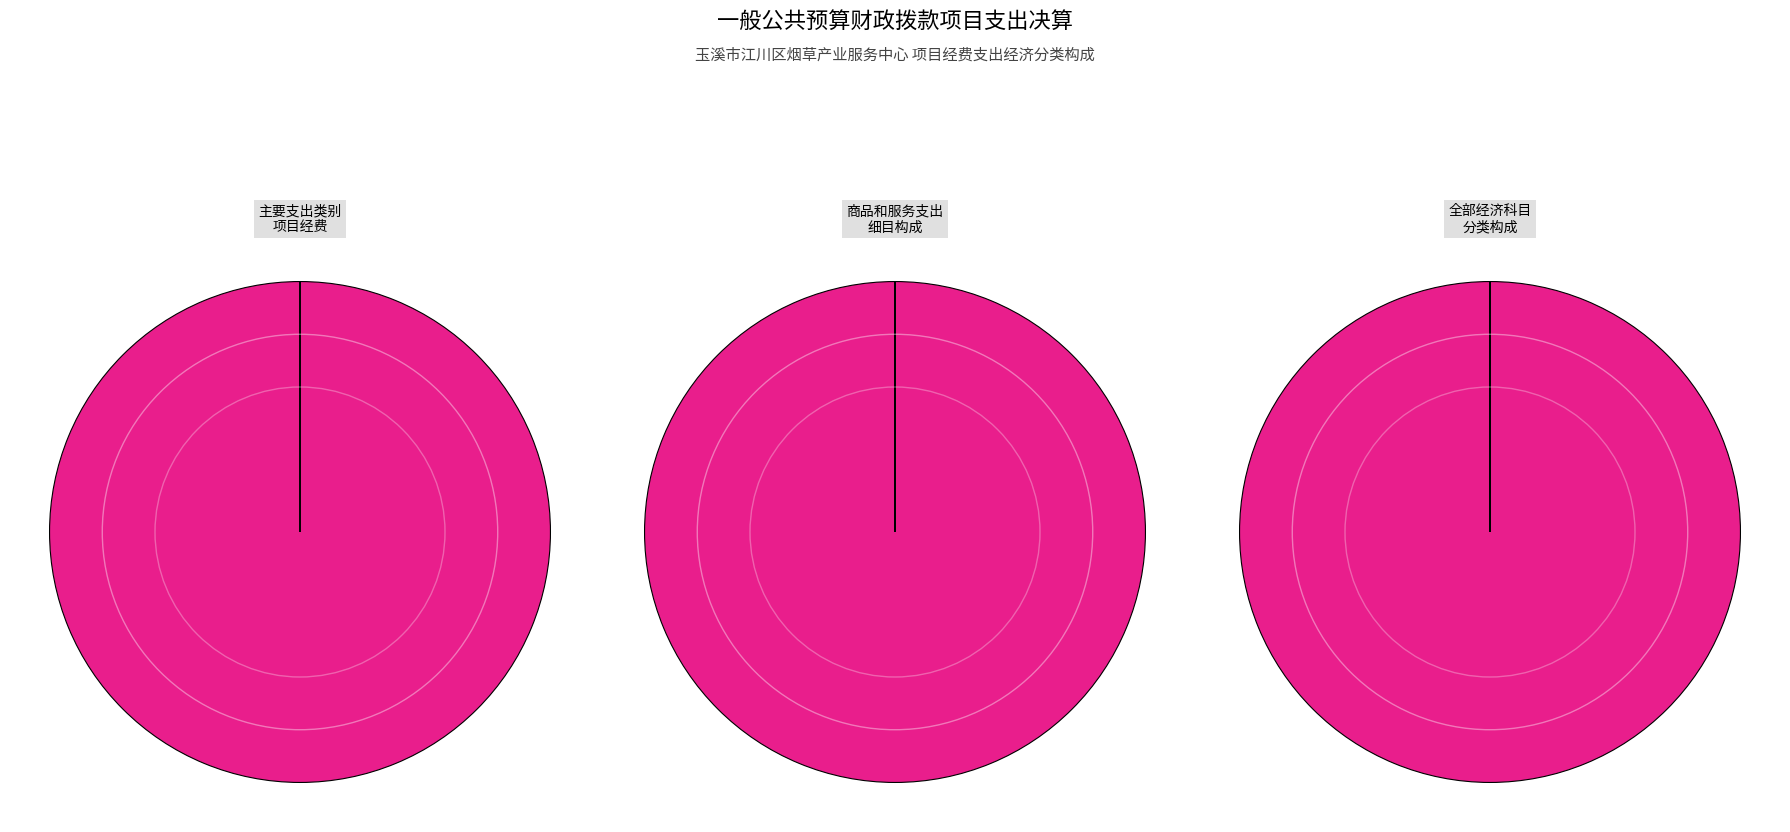

What is the largest slice in the pie chart?

商品和服务支出